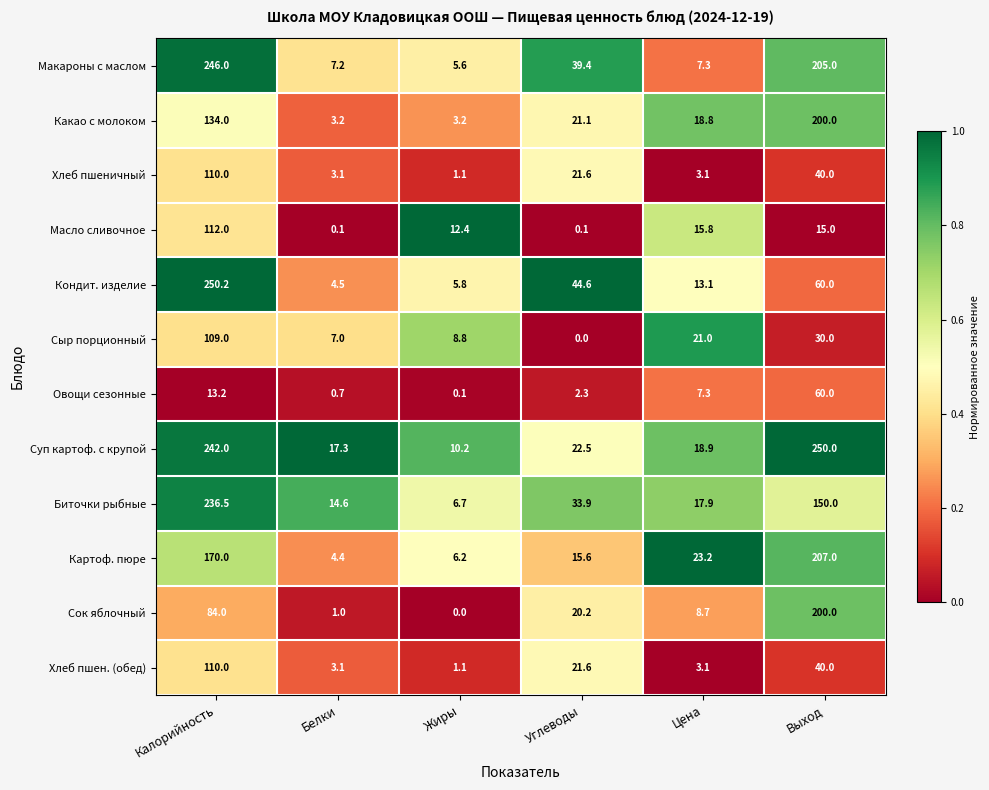

True or false: Картоф. пюре has a value of 23.2 at Цена.

True